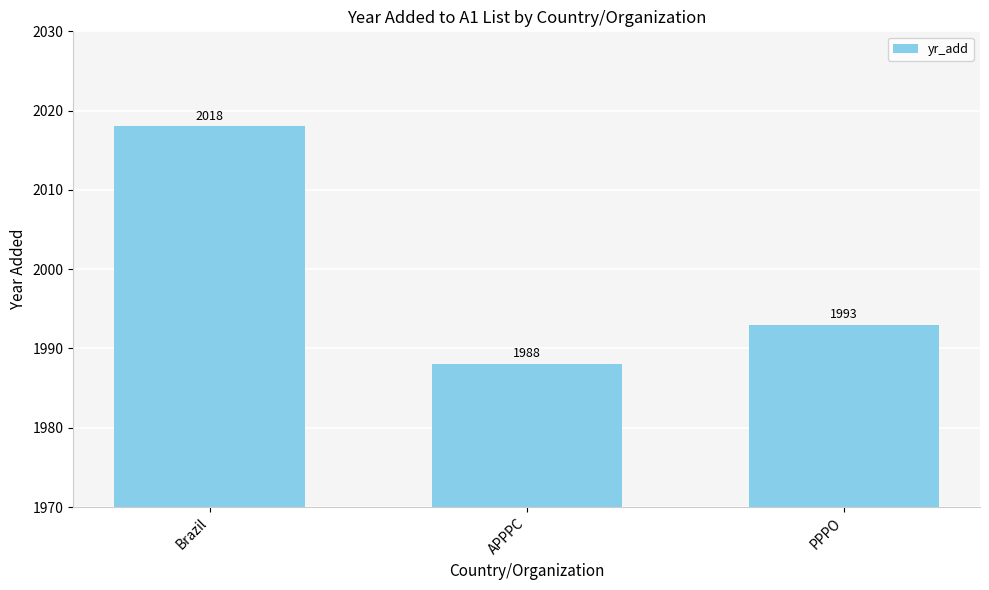

How many bars are there in total?

3